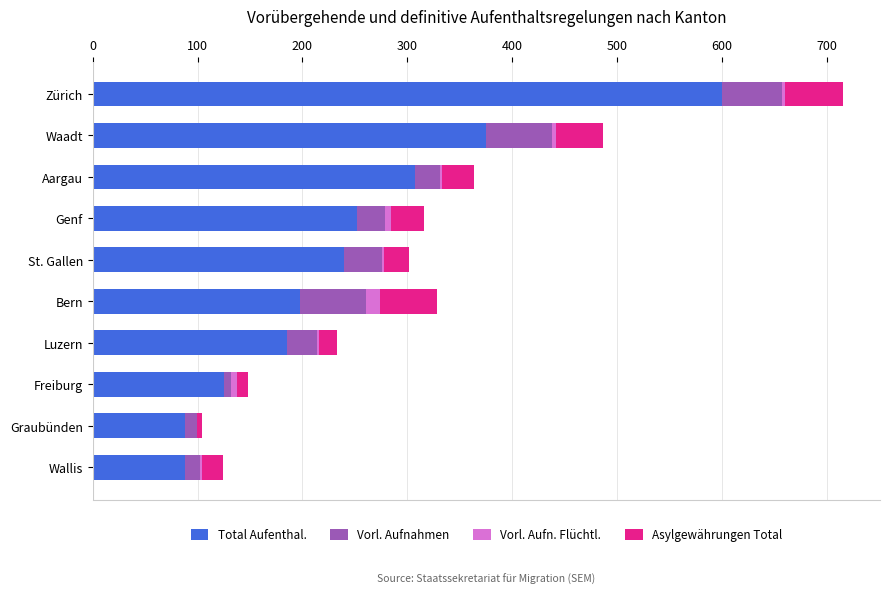

What is the maximum value for Total Aufenthal.?

600